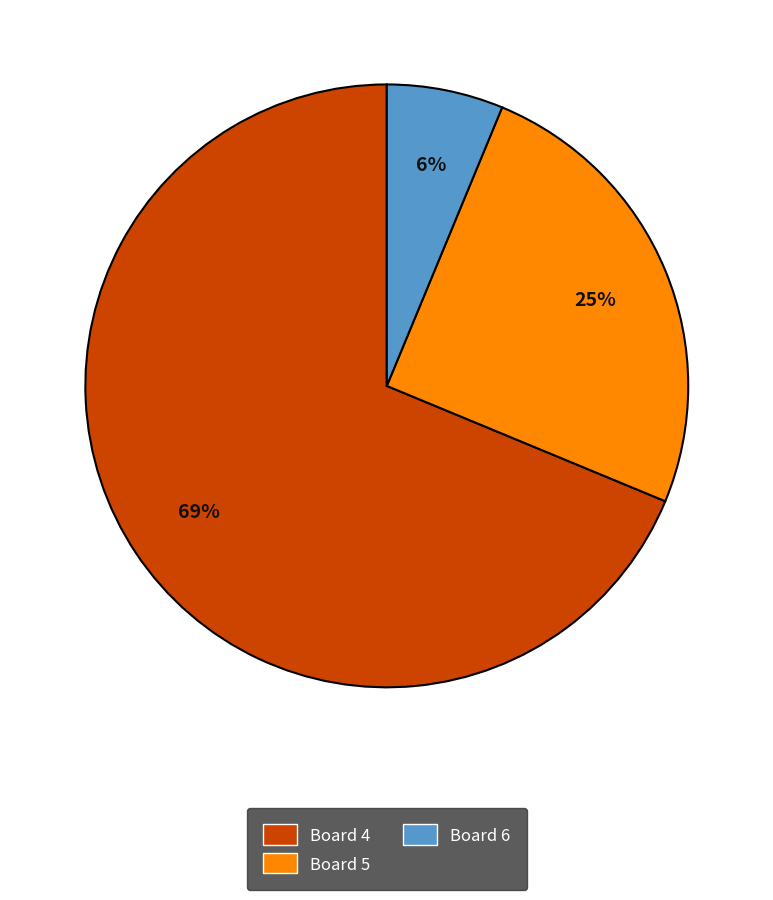

Count the number of slices in the pie.

3